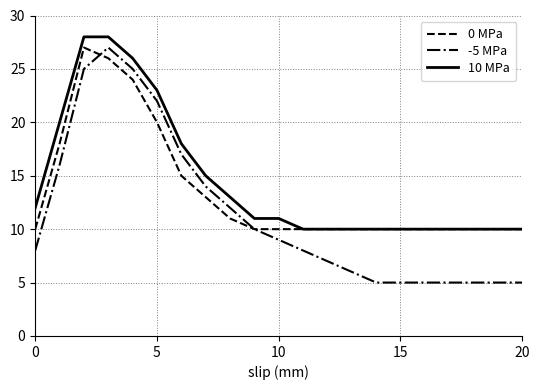

What is the maximum value shown in the chart?

28